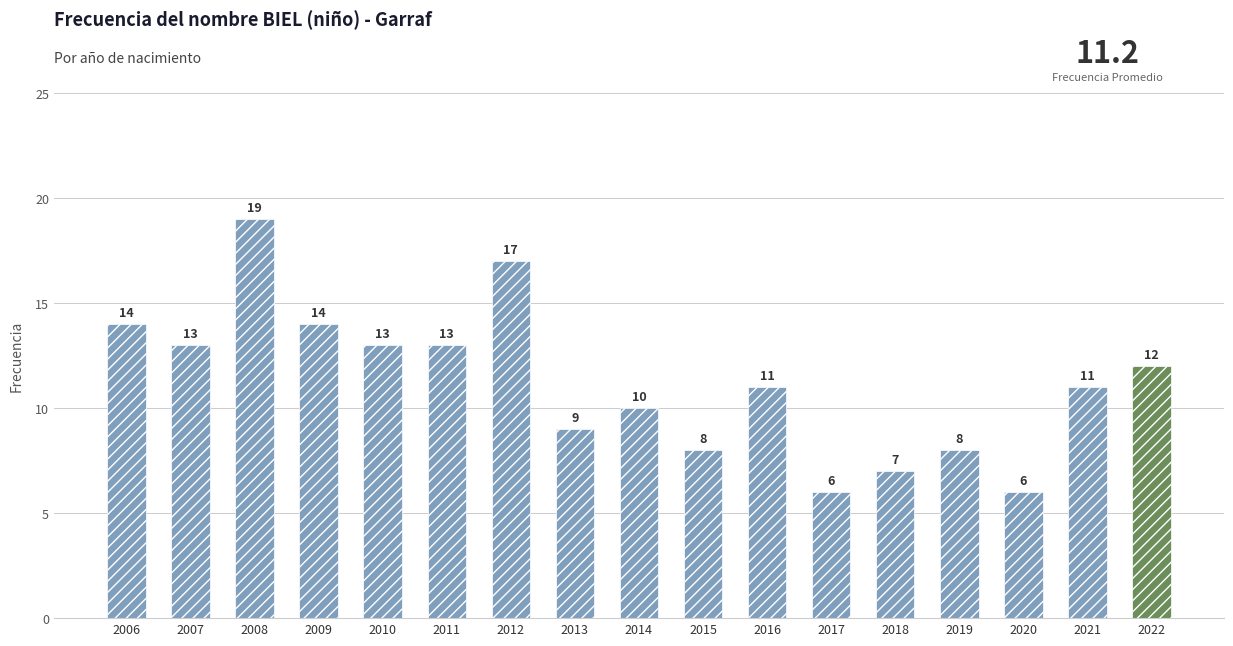

How many categories are shown in the chart?

17